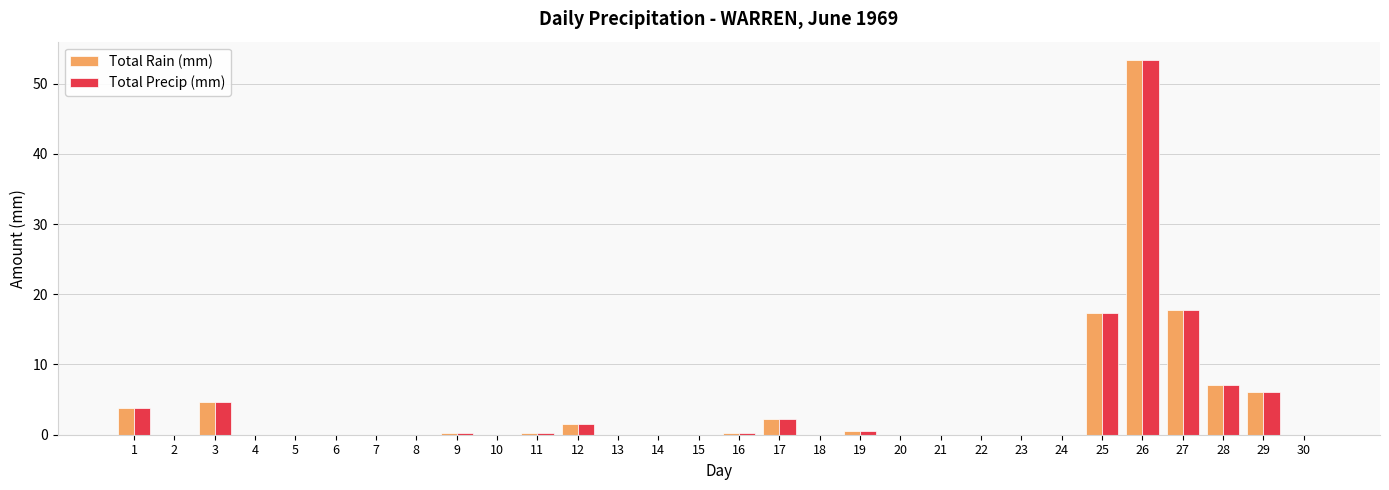

Count the number of categories in the chart.

30